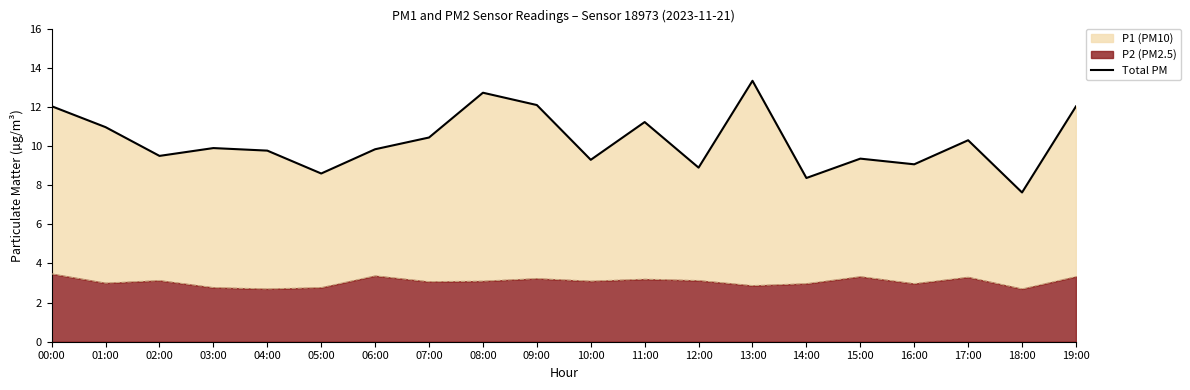

What is the greatest value displayed?

13.3